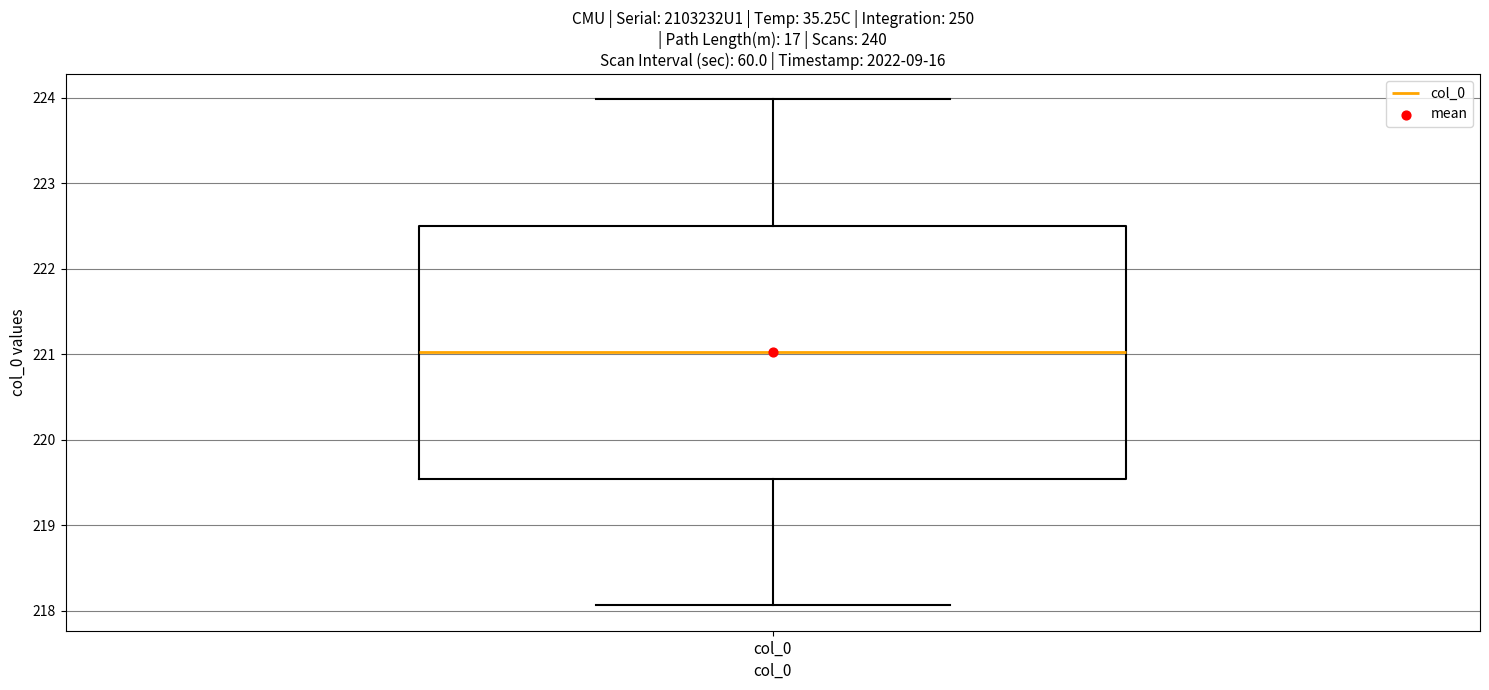

Where is the upper edge of the box for col_0 on the y-axis? The values are not printed on the chart, so give them approximately, as read against the axis.

222.5